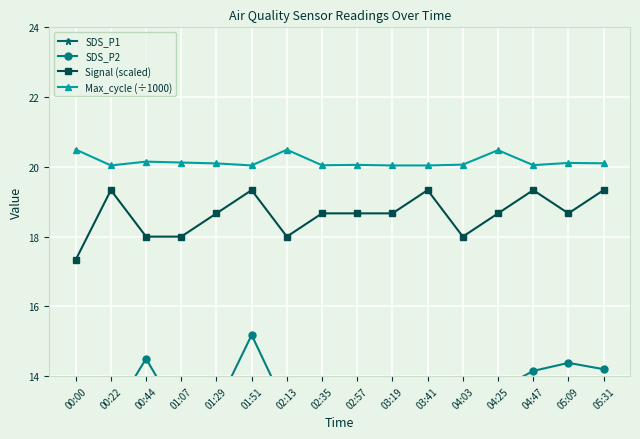

What is the approximate value of SDS_P1 at 05:31?

30.3